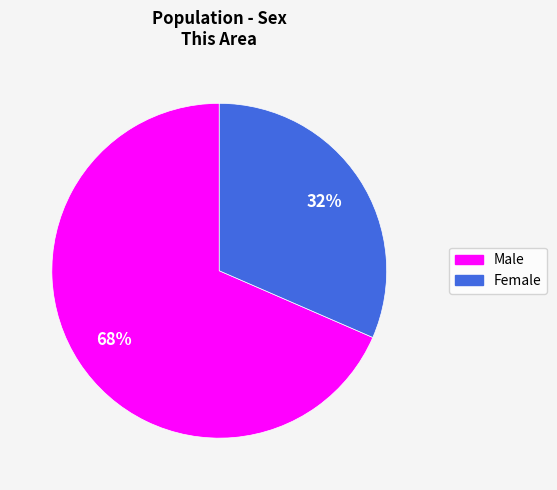

What is the majority slice?

Male